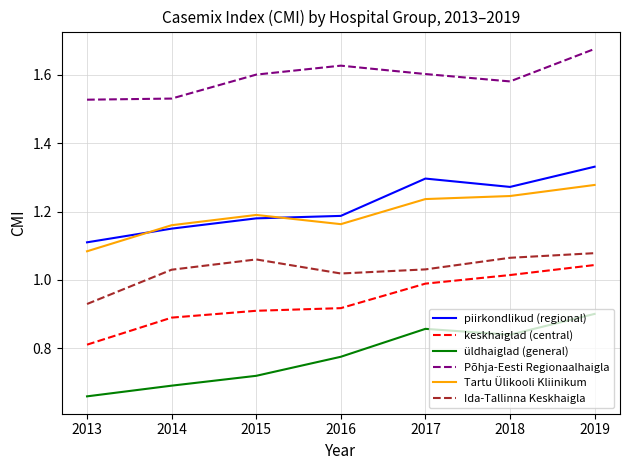

At which category does Tartu Ülikooli Kliinikum reach its first local valley?

2016